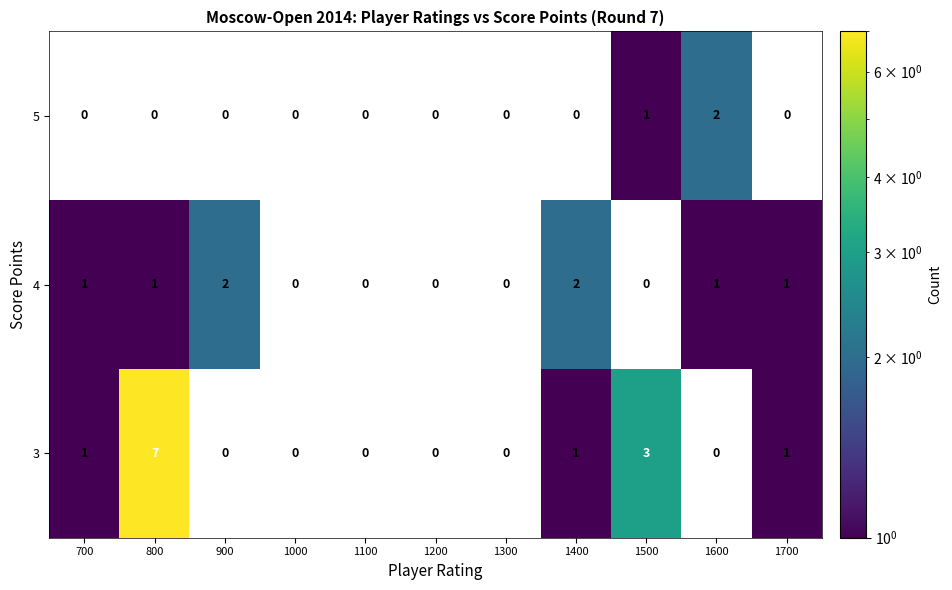

Which has a higher value, 1500 or 1700?

1500